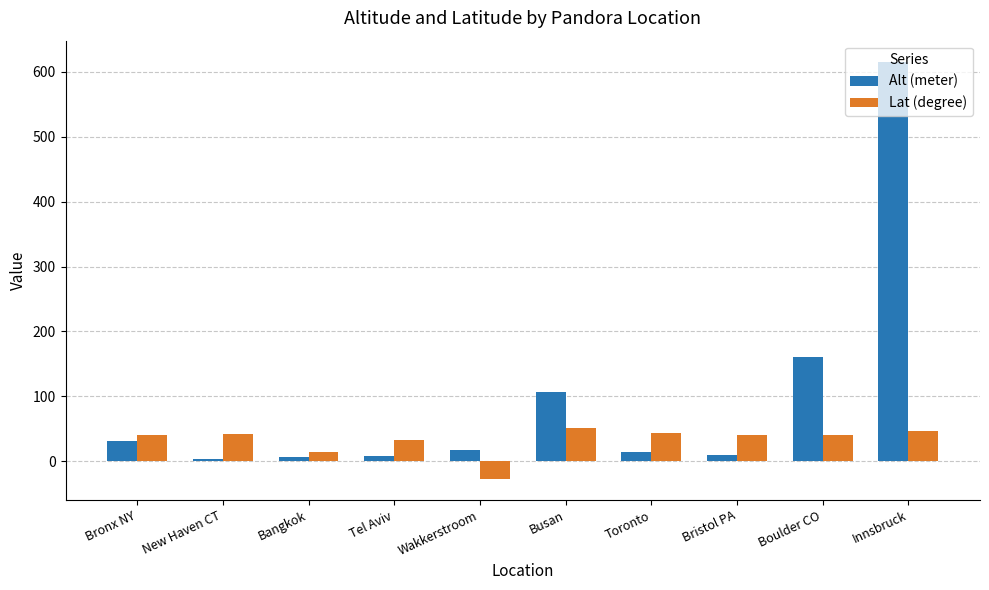

What is the total value across all series at Busan?

157.8